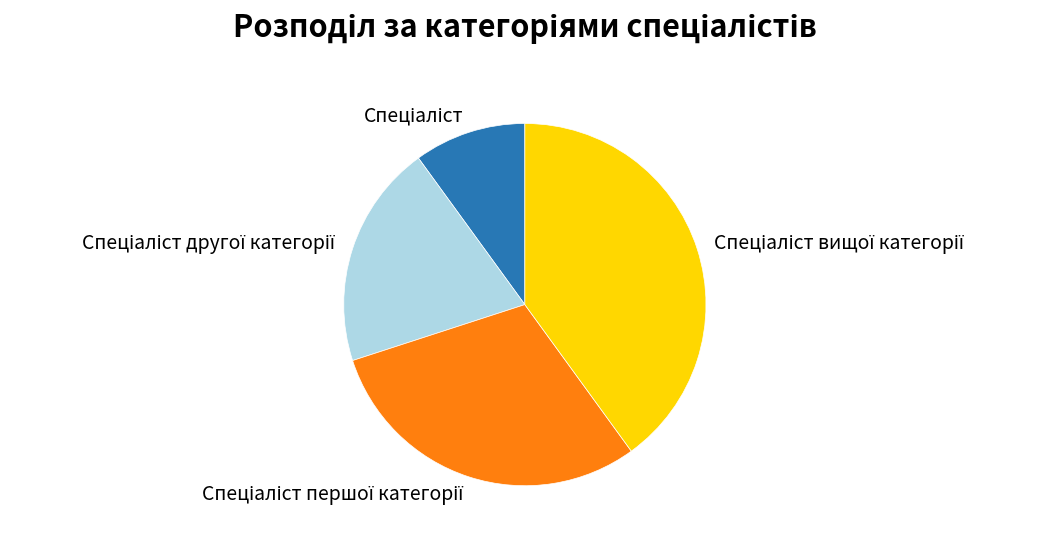

Is there a majority slice in this chart?

No